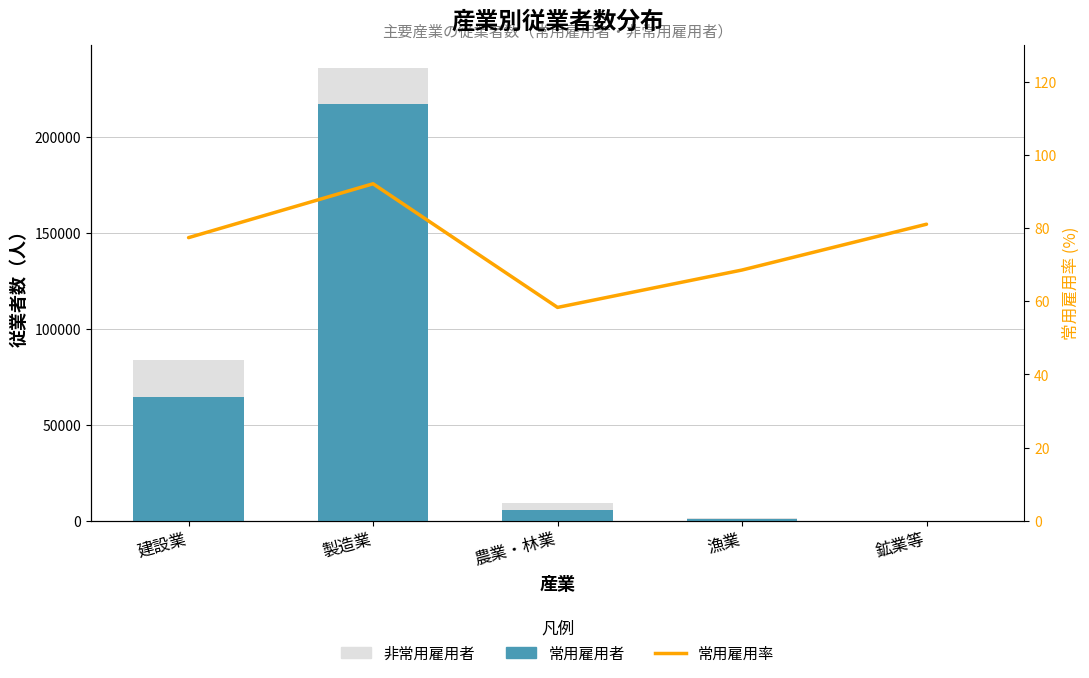

Between 鉱業等 and 製造業, which is larger?

製造業